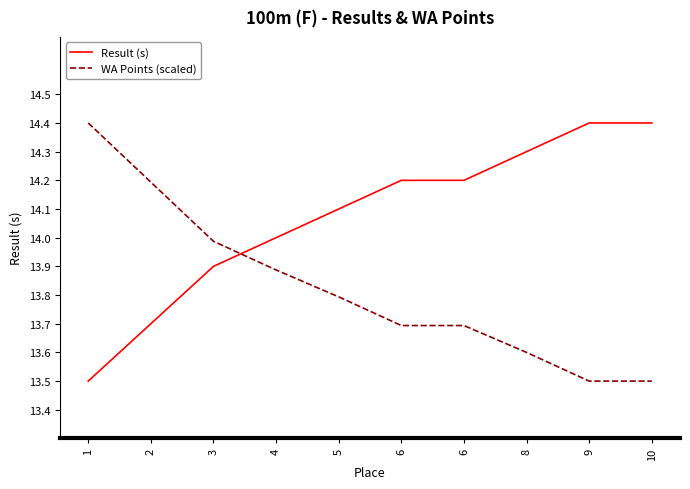

Reading left to right, transcribe all the data shown in this chart.

Result (s): 1=13.5	2=13.7	3=13.9	4=14.0	5=14.1	6=14.2	6=14.2	8=14.3	9=14.4	10=14.4
WA Points (scaled): 1=14.4	2=14.2	3=14.0	4=13.9	5=13.8	6=13.7	6=13.7	8=13.6	9=13.5	10=13.5